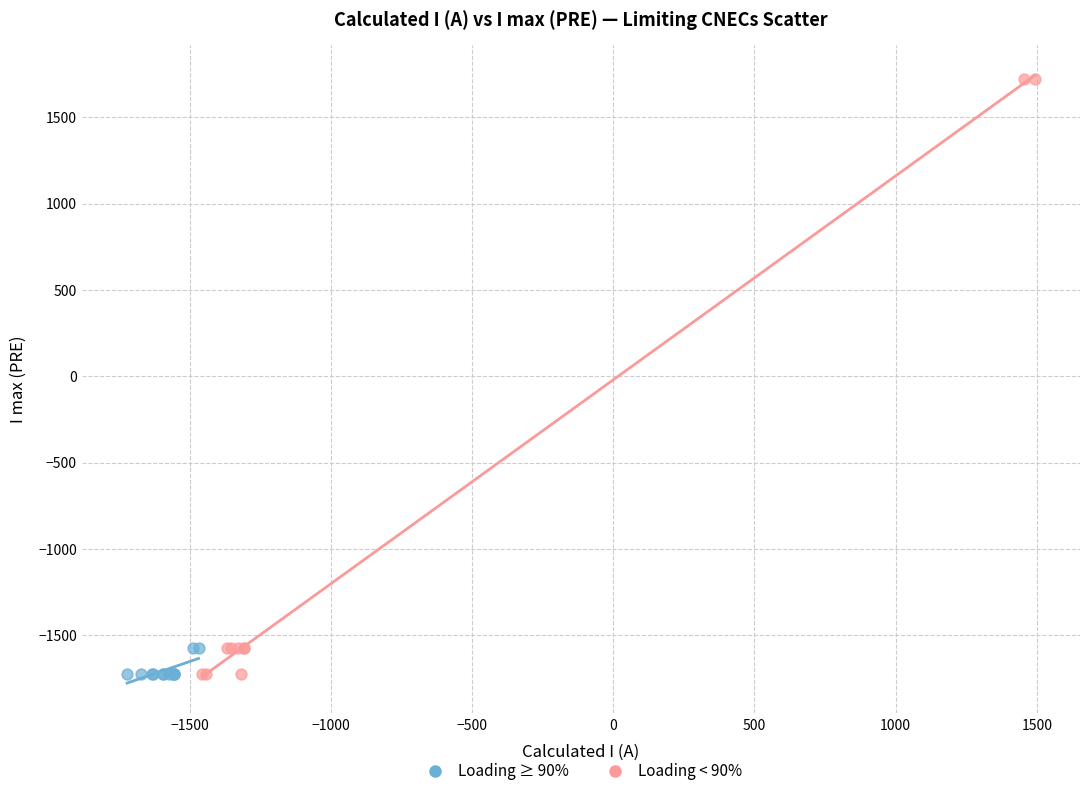

Which series reaches the maximum Y coordinate?

Loading < 90%